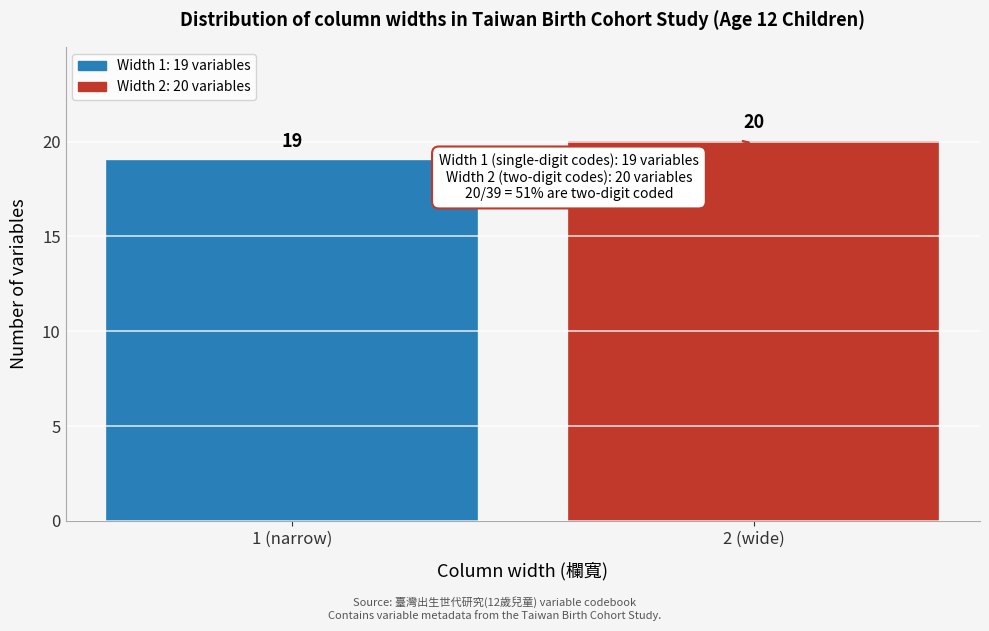

Reading right to left, transcribe all the data shown in this chart.

20	19